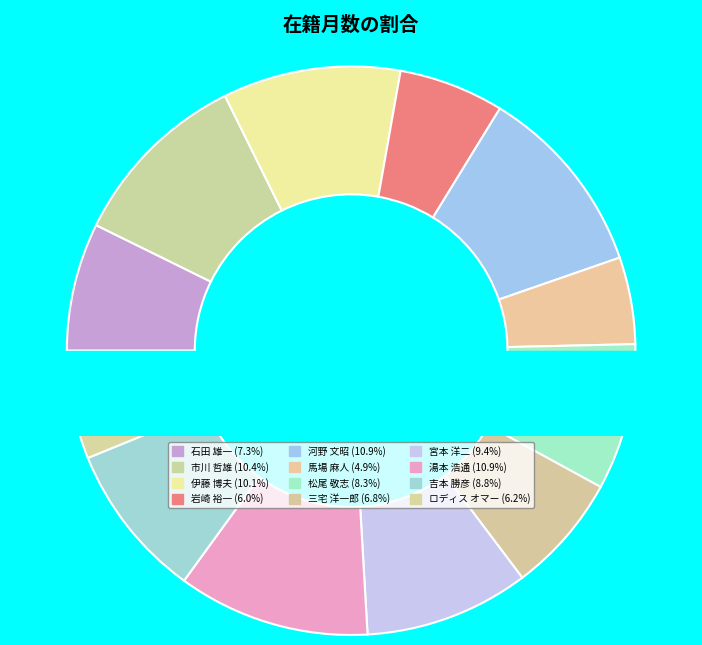

Count the number of slices in the pie.

12